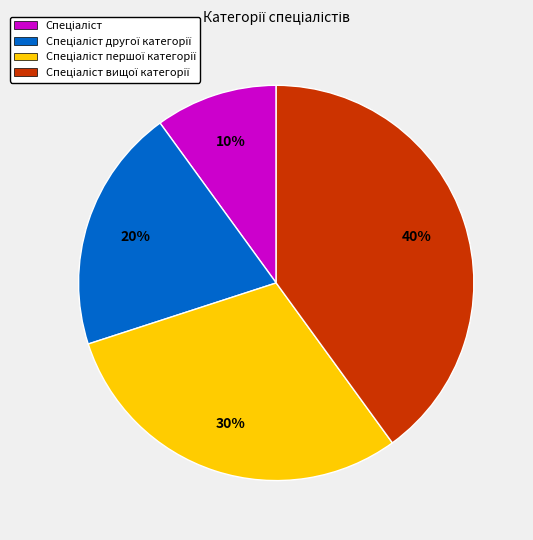

To the nearest percent, what is the average slice percentage?

25%